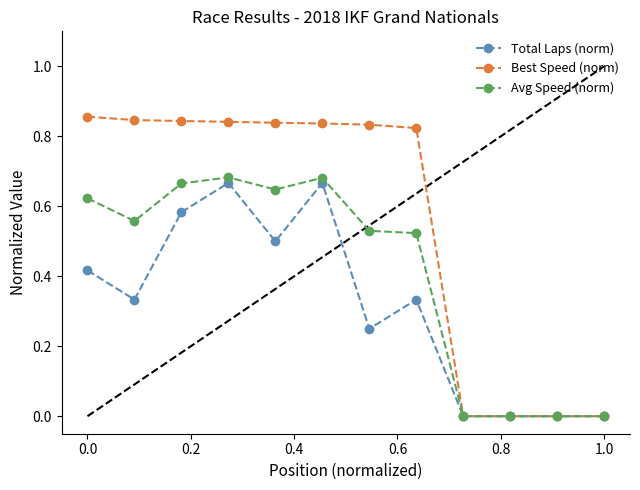

Which series has the largest total across all categories?

Best Speed (norm)